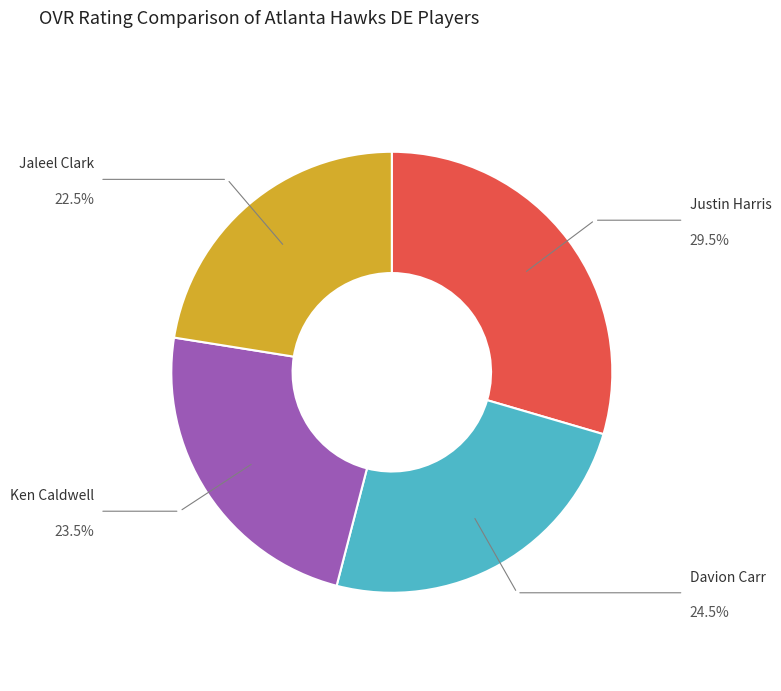

Does any single category account for the majority?

No